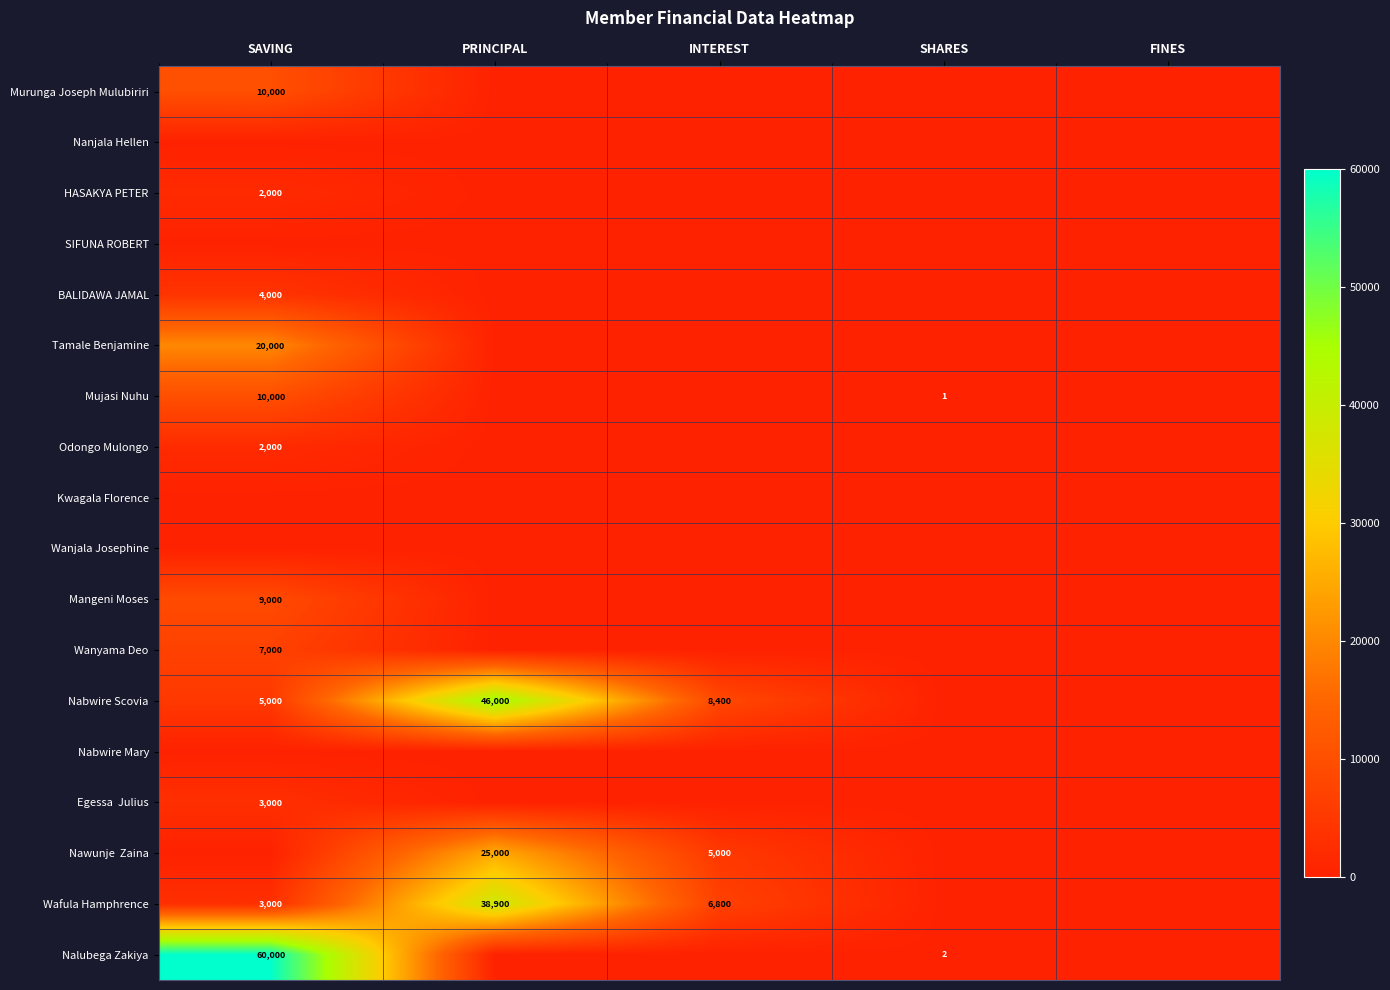

The value of Murunga Joseph Mulubiriri at SAVING is 4905. True or false?

False